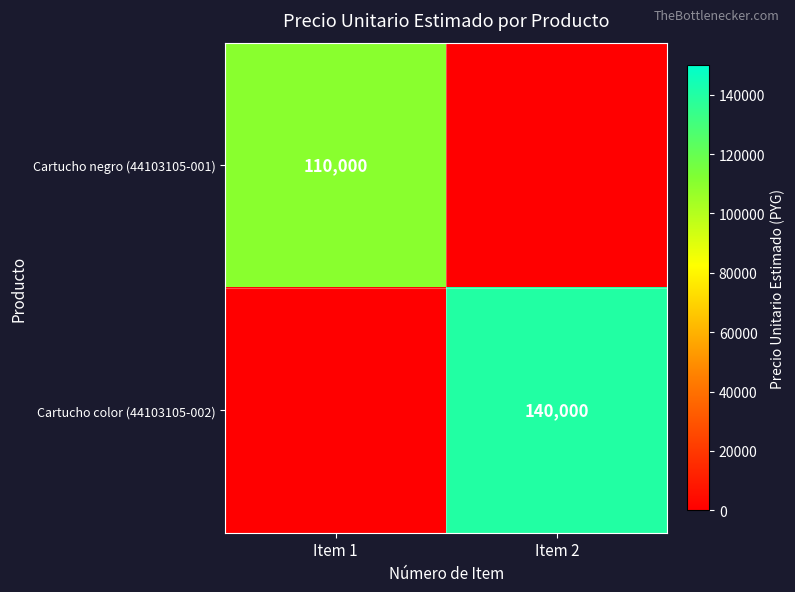

The value of Cartucho negro (44103105-001) at Item 1 is 57969. True or false?

False